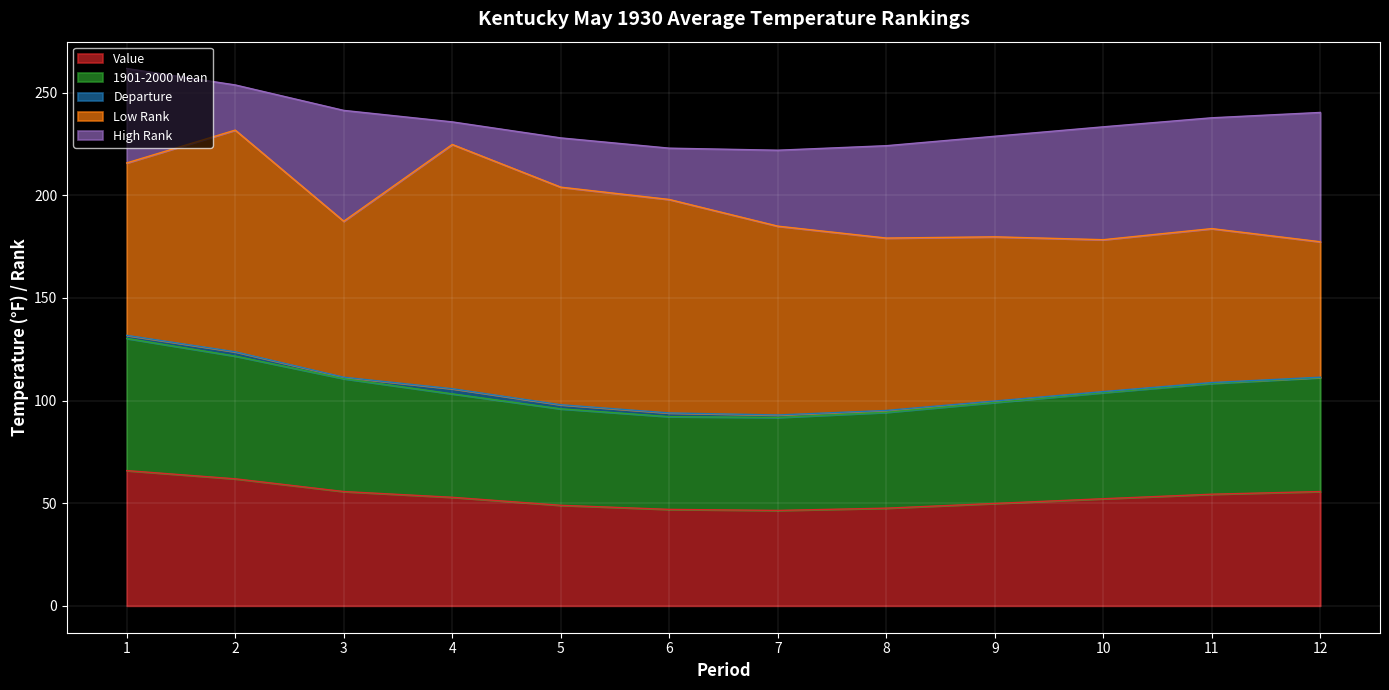

How many lines are shown in the chart?

5